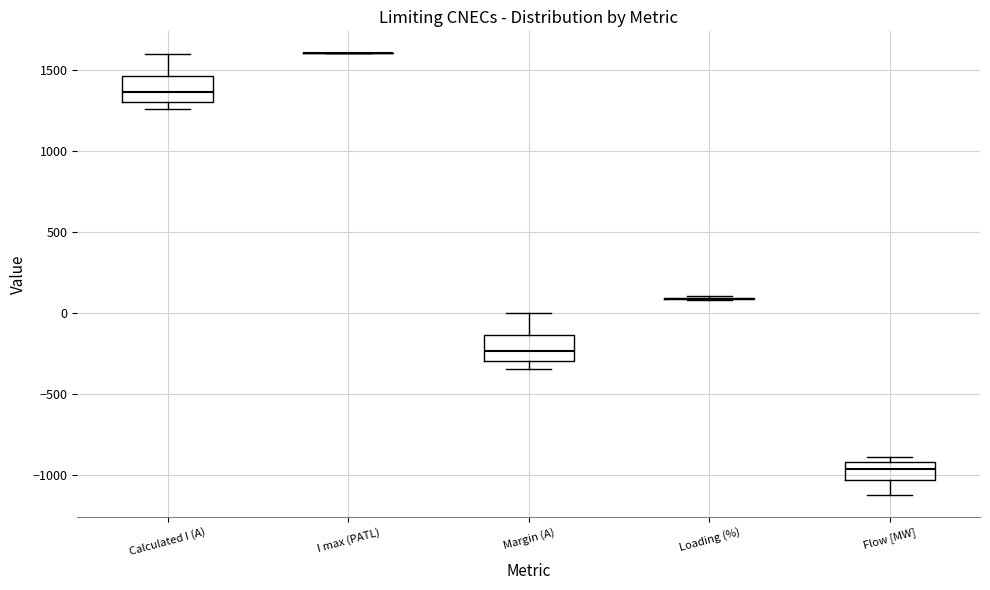

Reading left to right, read every box against the y-axis: the position of its median line, the range the box covers, and the ends of its whiskers. The values are not printed on the chart, so give them approximately, as read against the axis.

Calculated I (A): median 1350, box 1300 to 1450, whiskers 1250 to 1600
I max (PATL): box collapsed to a line at 1600, whiskers 1600 to 1600
Margin (A): median -250, box -300 to -150, whiskers -350 to 0
Loading (%): box collapsed to a line at 100, whiskers 100 to 100
Flow [MW]: median -950, box -1050 to -900, whiskers -1150 to -900 (just above the box's upper edge)